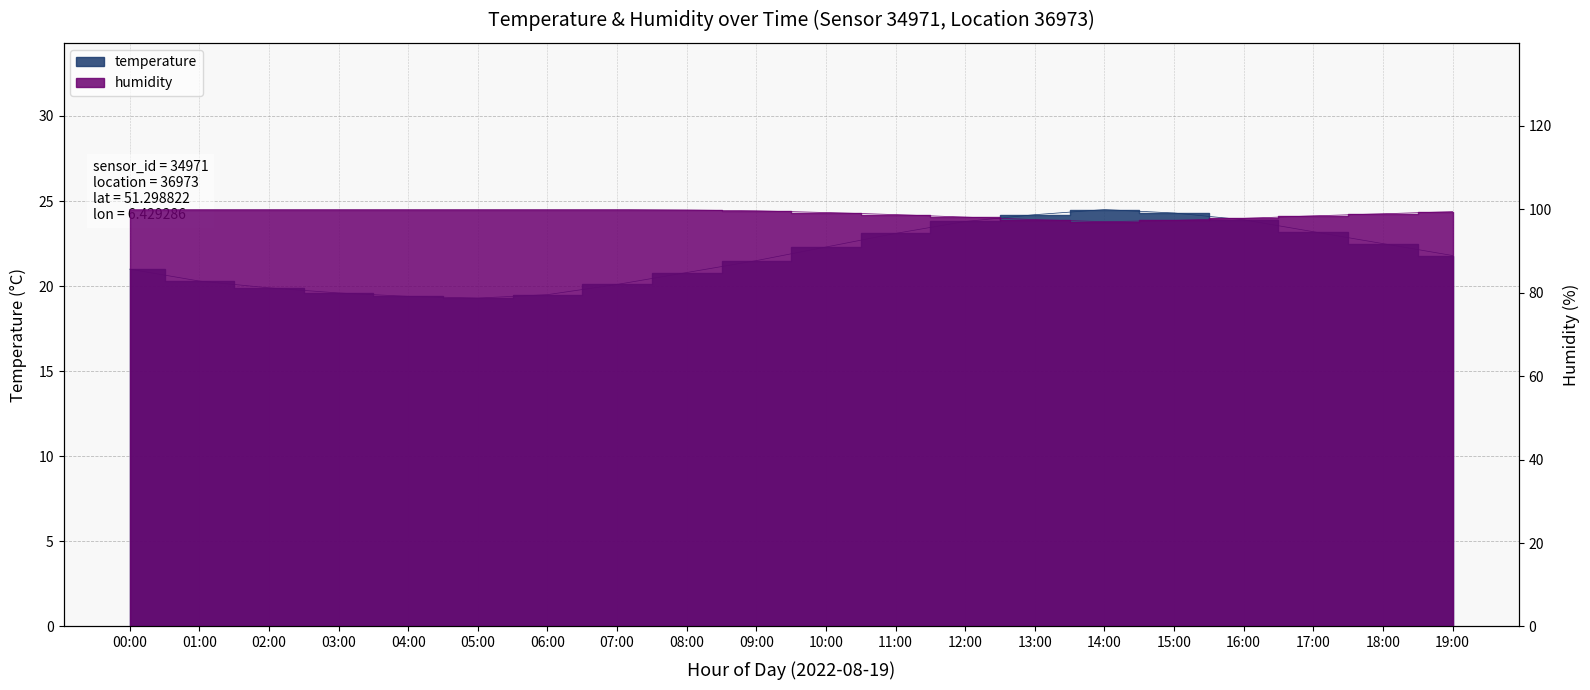

What are all the series names shown in the legend?

temperature, humidity